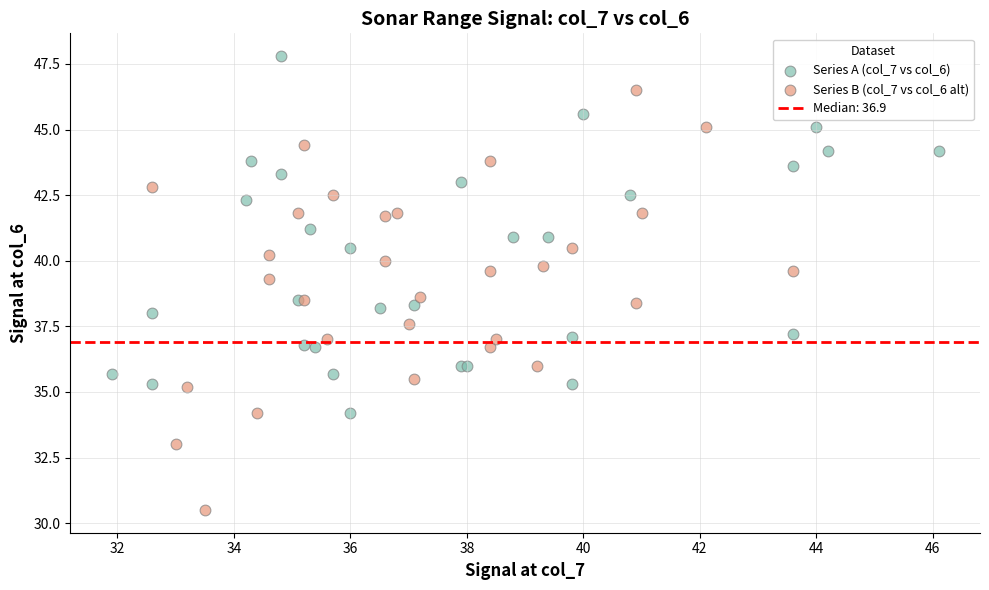

Which series has the widest spread of Y values?

Series B (col_7 vs col_6 alt)